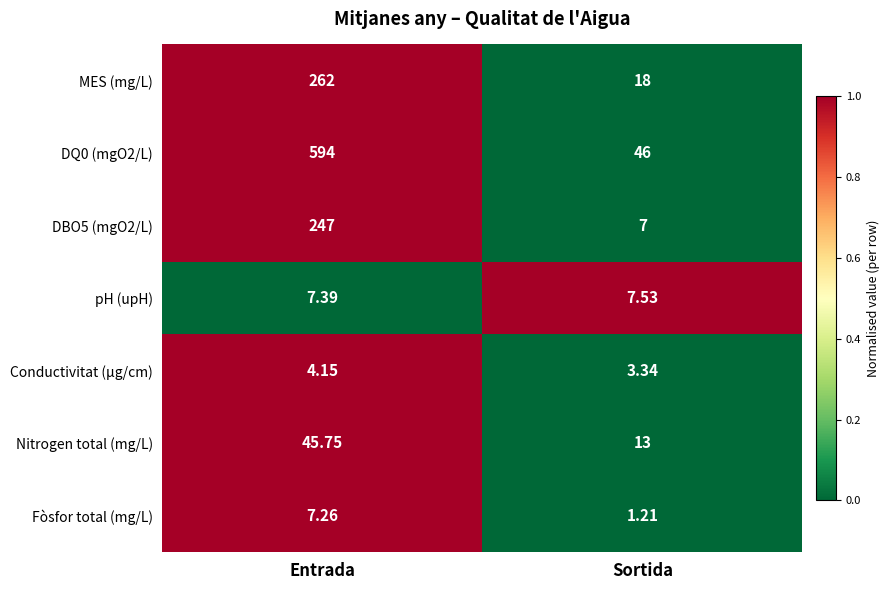

At which label does pH (upH) reach its peak?

Sortida